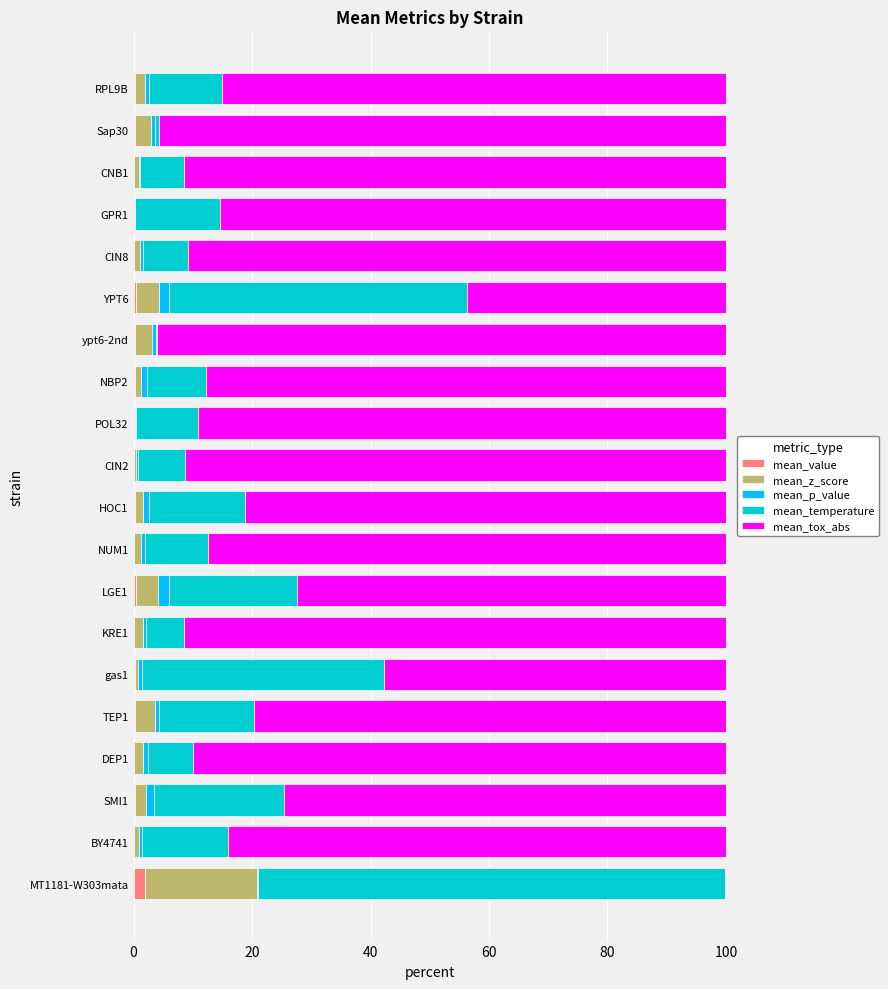

How many series are shown in this chart?

5